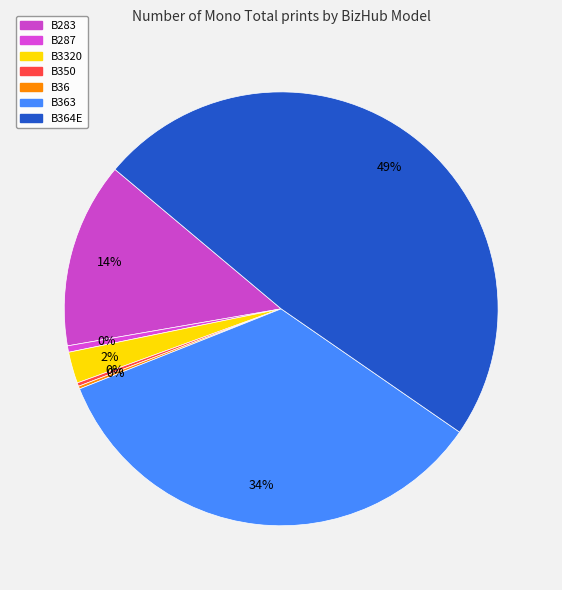

Which slice is the smallest?

B36